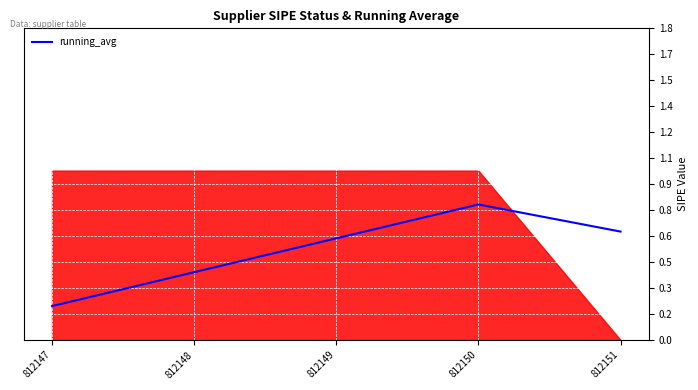

What is the difference between the maximum and second lowest values?

0.4